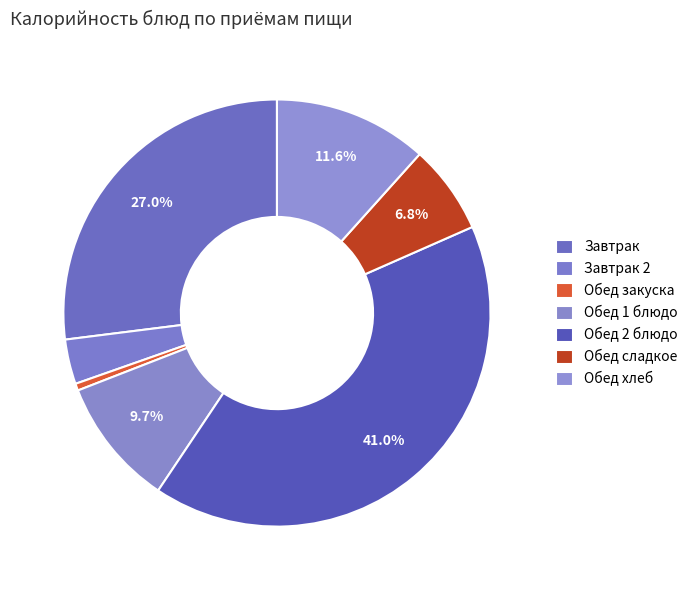

Is there any slice that represents more than half of the pie?

No